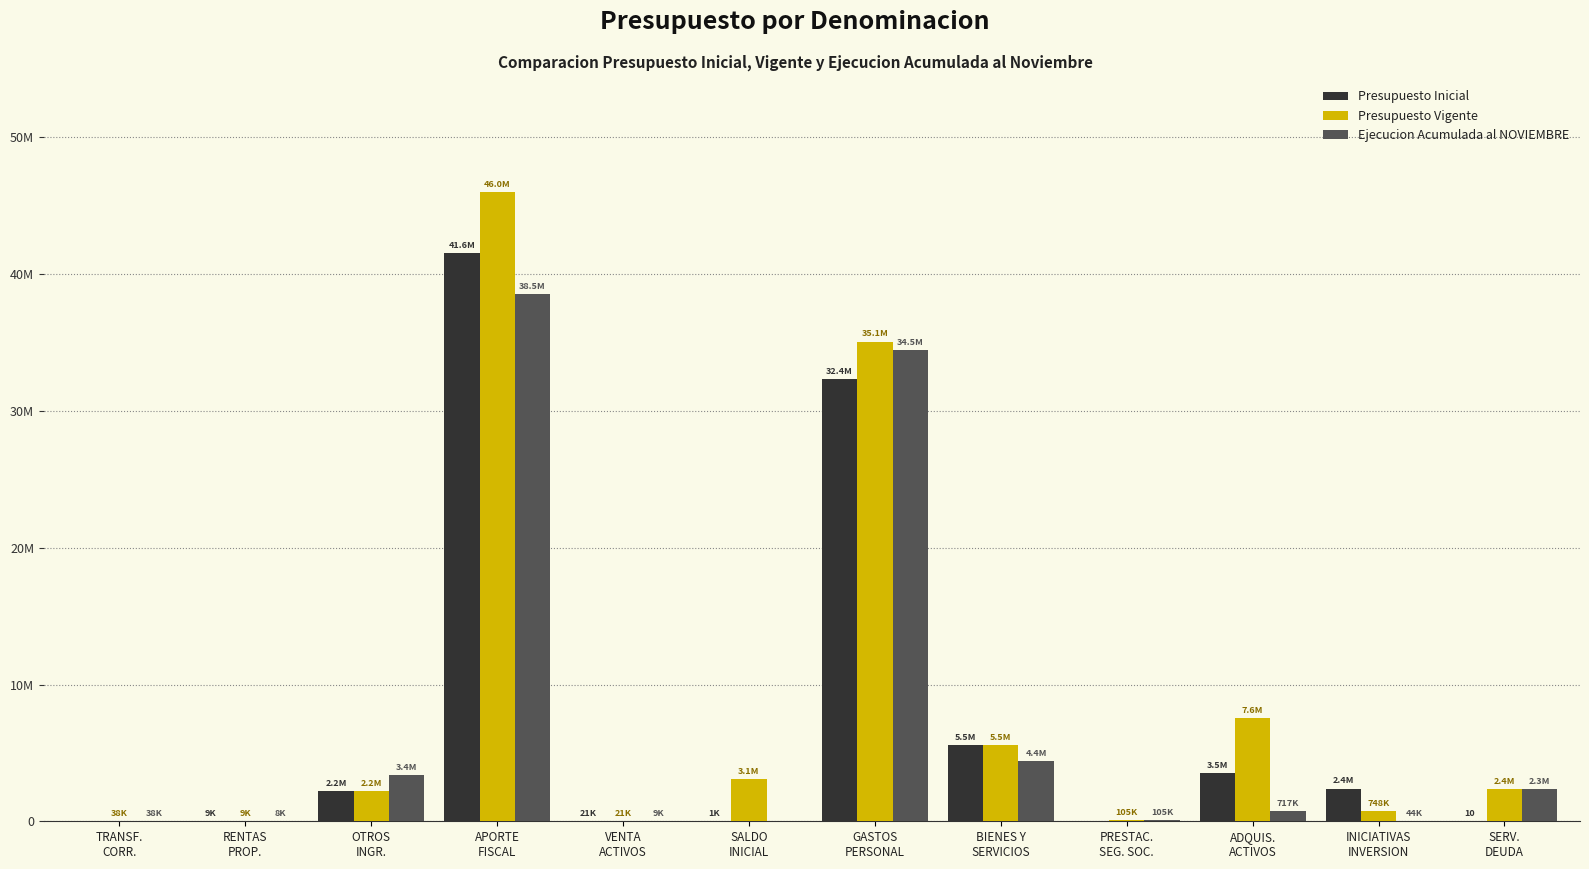

What is the maximum value shown in the chart?

45997447